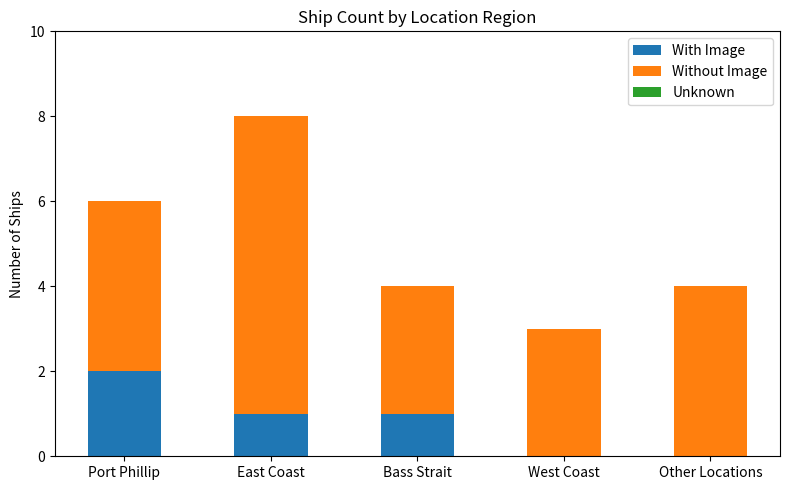

Are the bars horizontal?

No